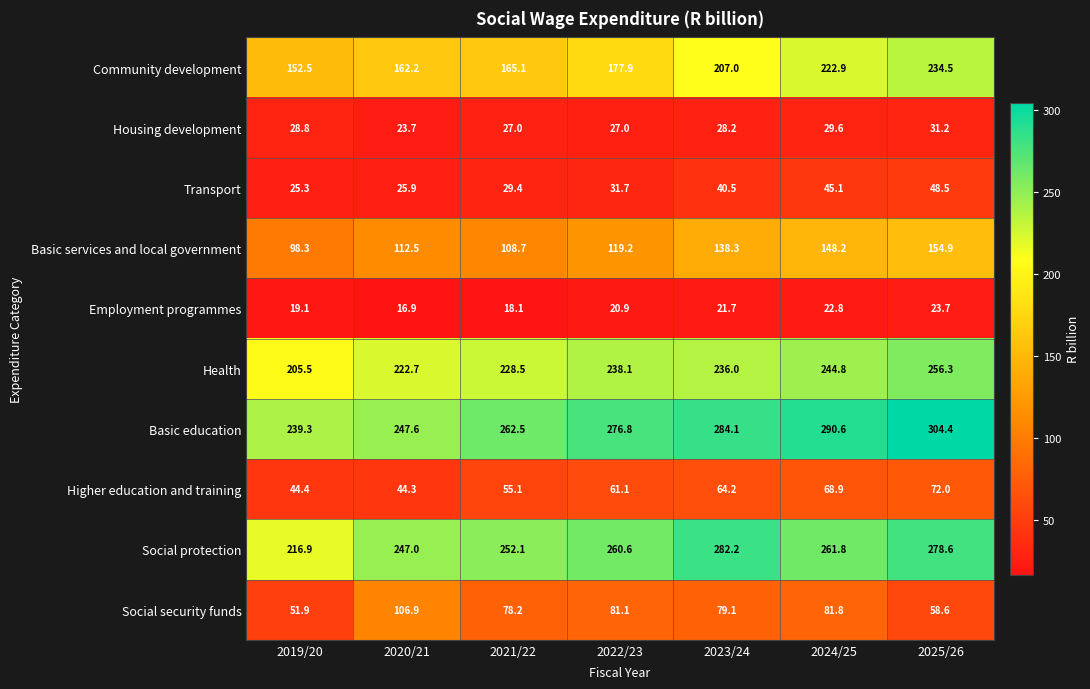

Between 2023/24 and 2024/25, which series saw the biggest shift?

Social protection